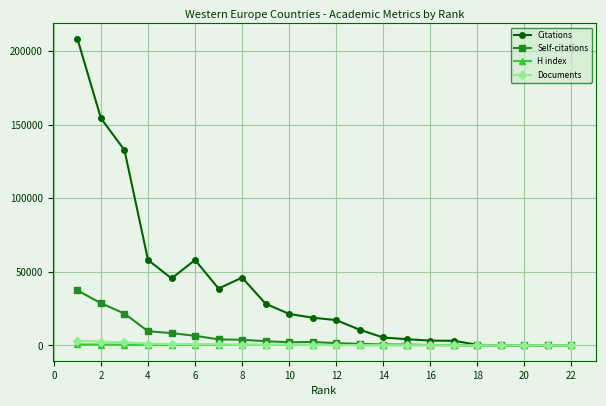

What is the maximum value shown in the chart?

208345